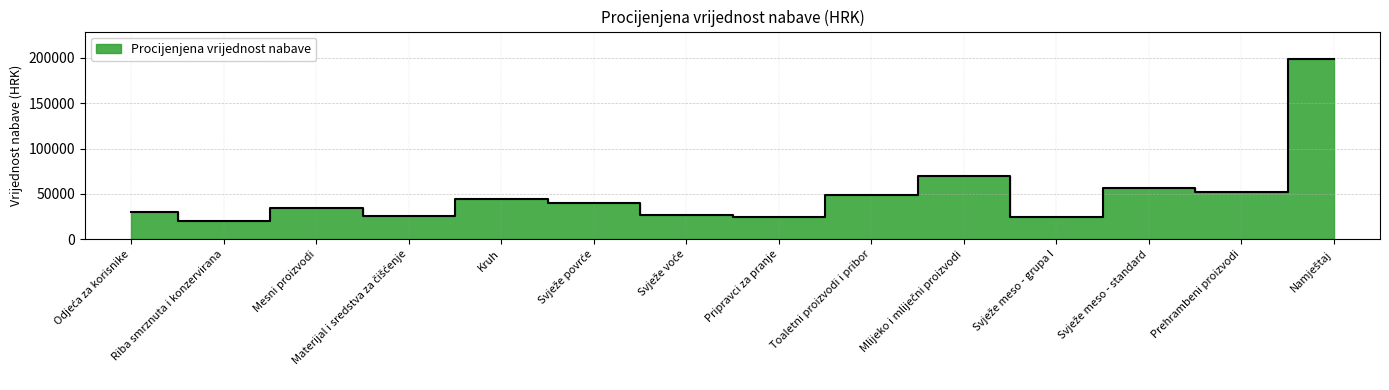

What is the change in value from Kruh to Prehrambeni proizvodi?

+8000